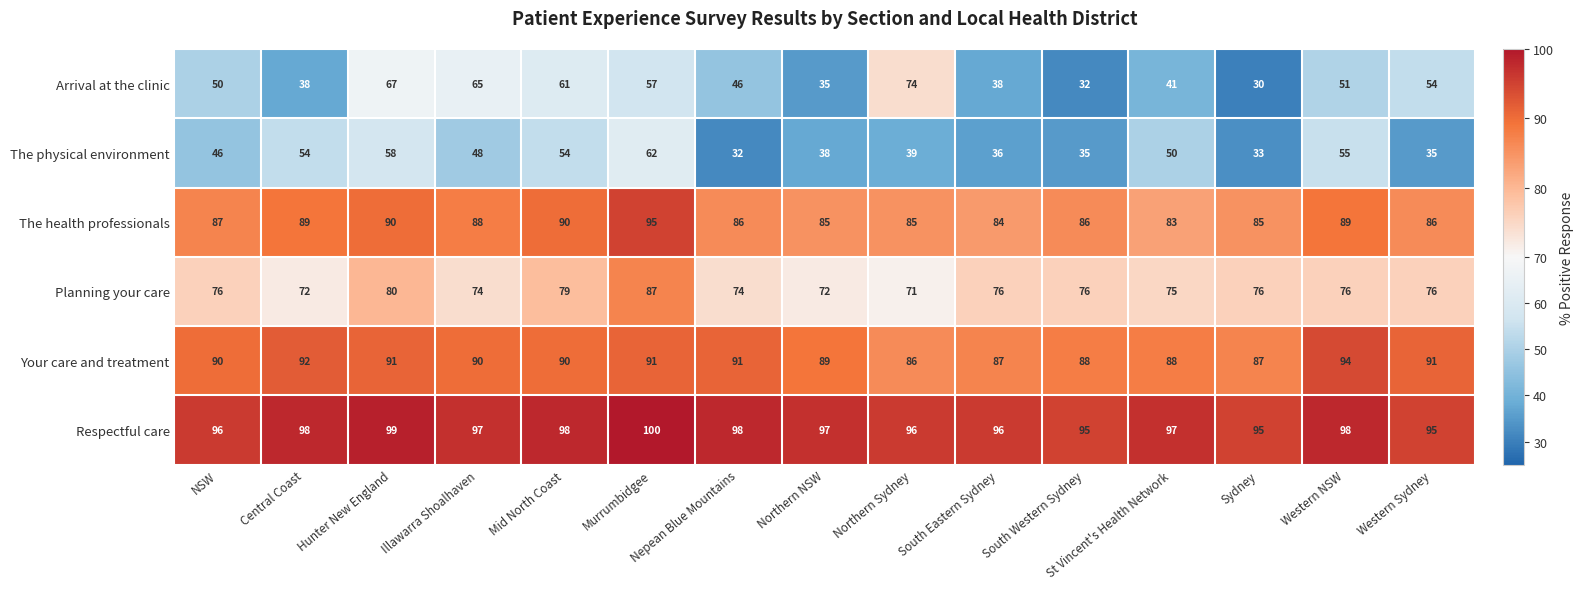

What is the approximate value of Planning your care at Northern NSW?

72